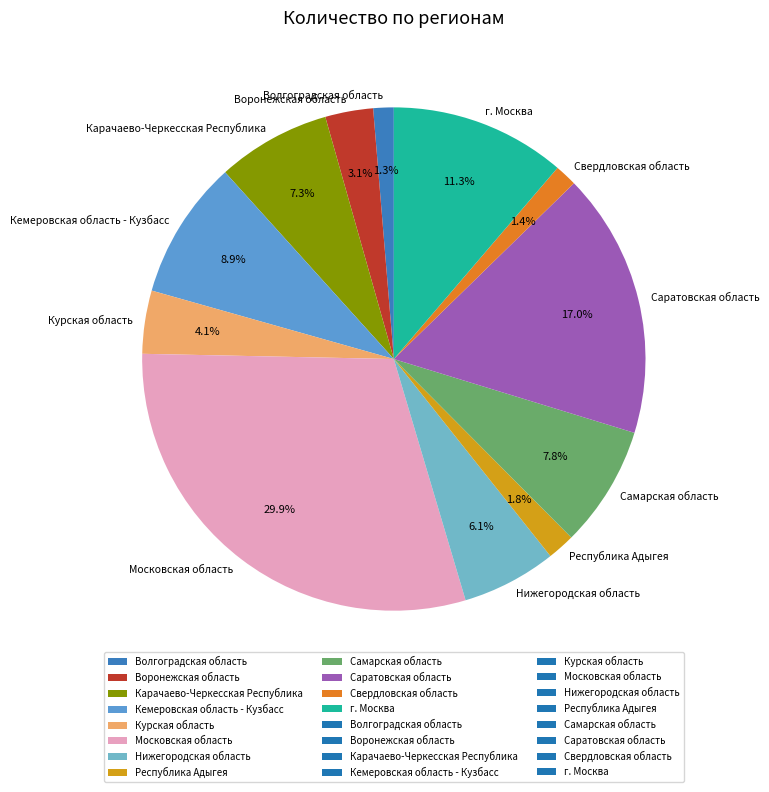

What is the largest slice in the pie chart?

Московская область